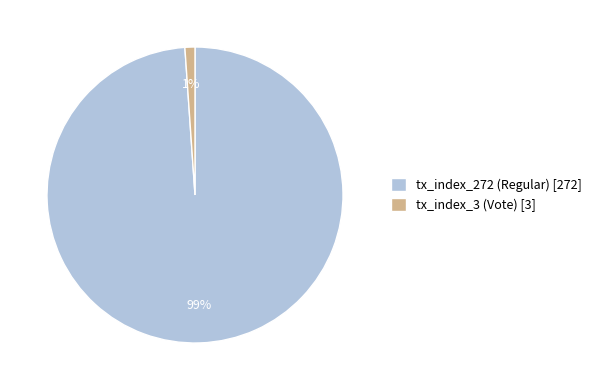

What is the largest slice in the pie chart?

tx_index_272 (Regular)